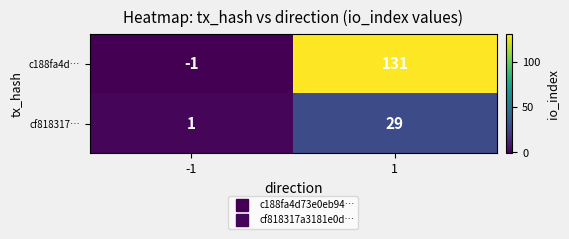

The value of cf818317… at -1 is 1. True or false?

True